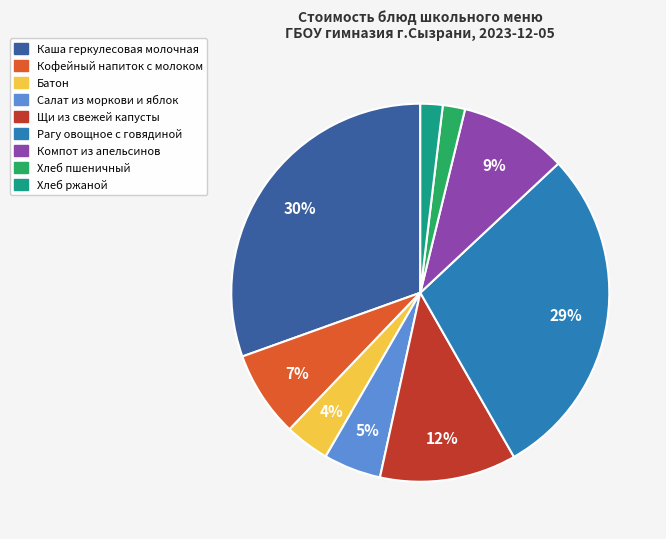

Is the sum of Хлеб пшеничный and Хлеб ржаной greater than half?

No